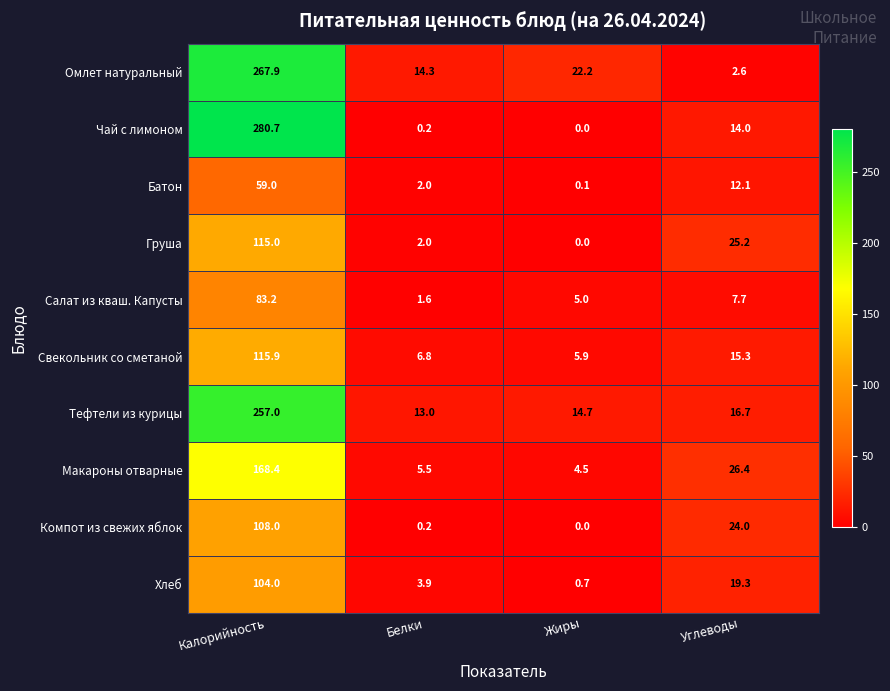

What is the sum of all Омлет натуральный values?

307.0